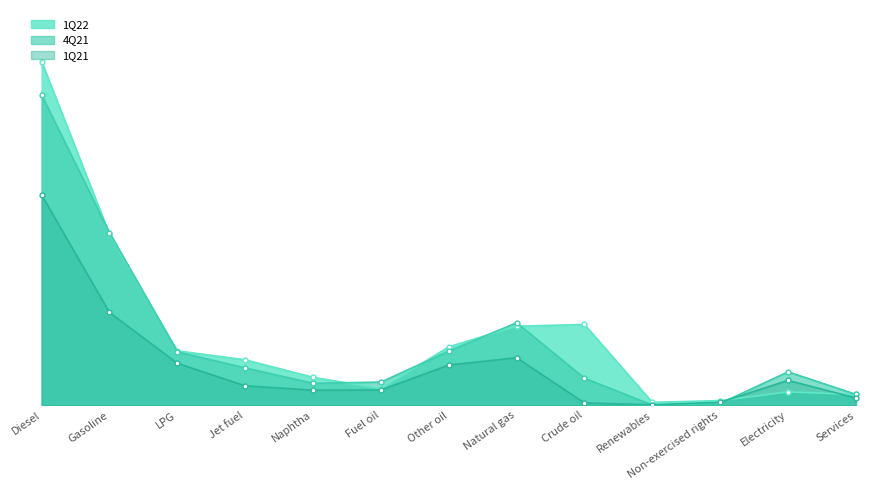

Does the chart display data point markers on the line(s)?

Yes